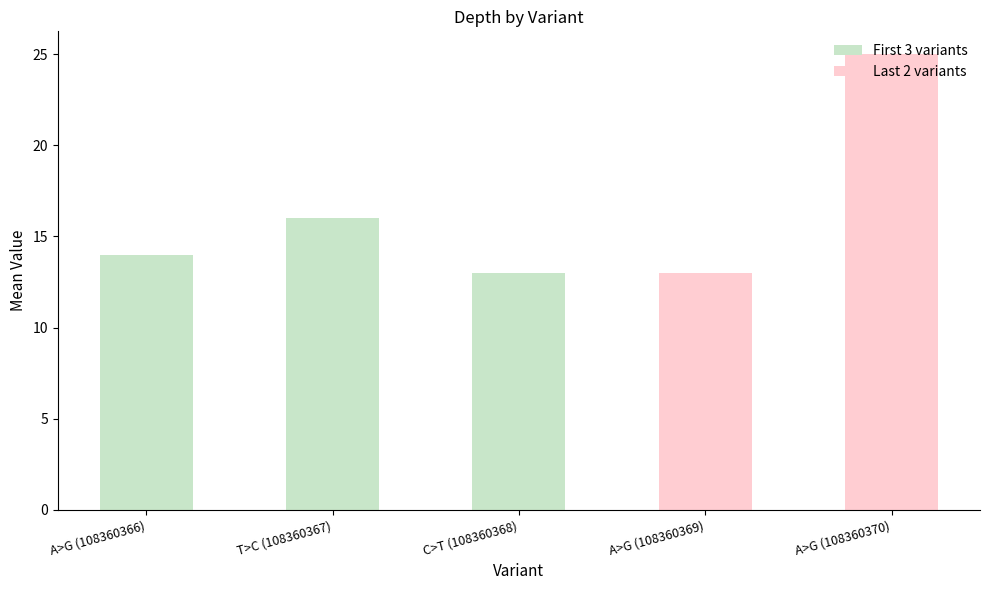

How many data points does each series have?

5